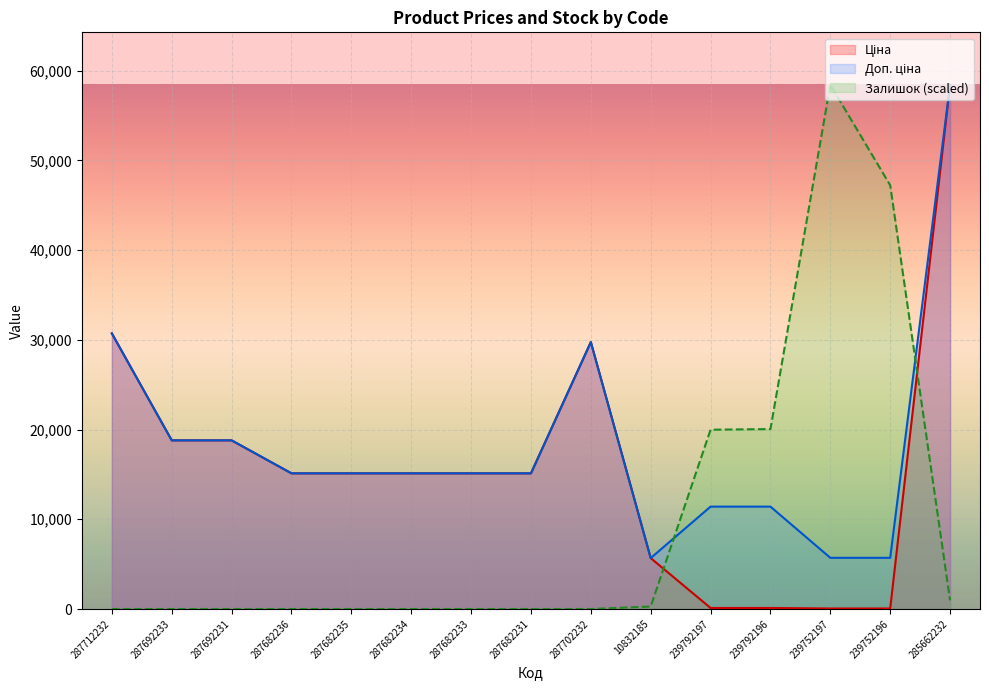

What is the difference between the maximum and minimum values in the Залишок series?

58426.5